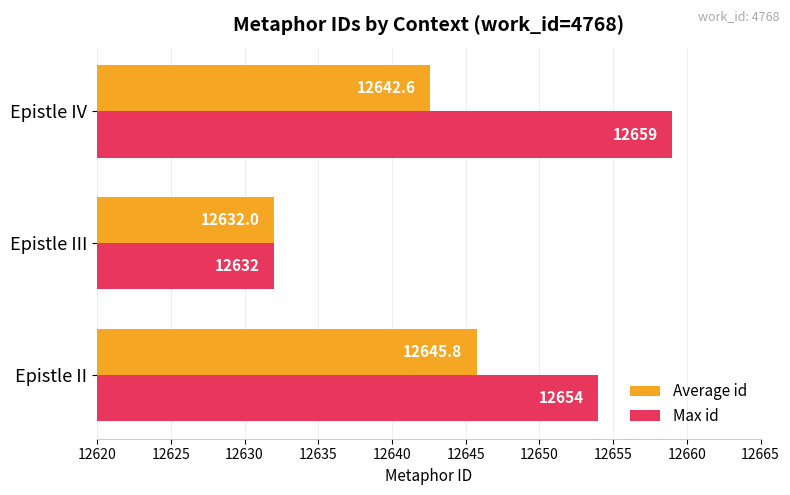

List the series in order of their peak value, highest first.

Max id, Average id